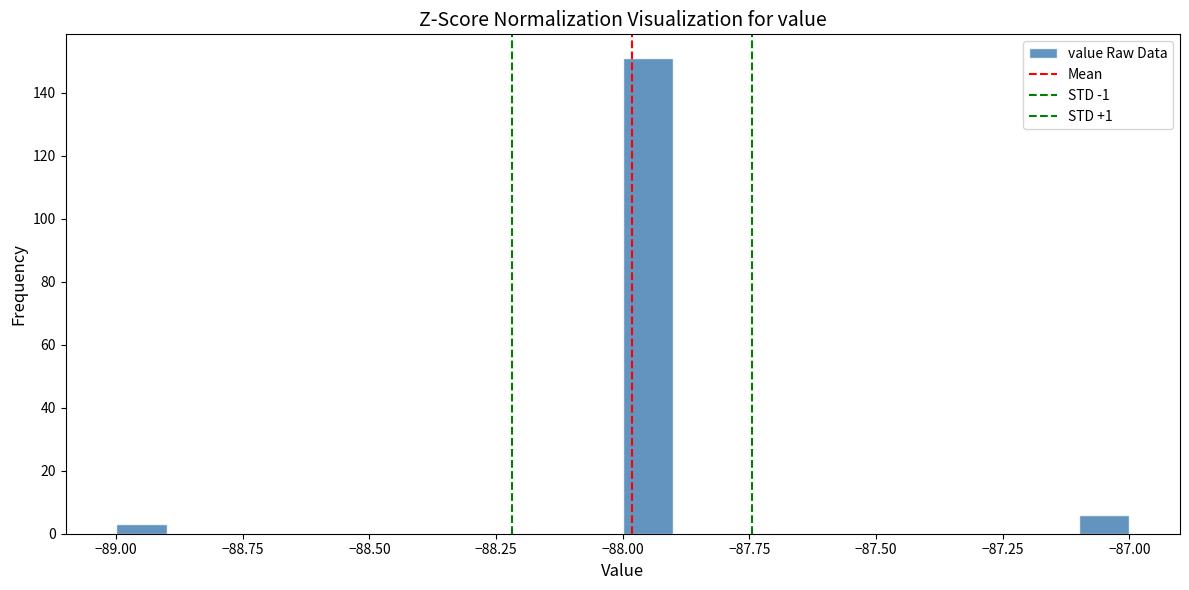

Read against the x-axis, roughly where is the centre of the tallest bar?

-87.95